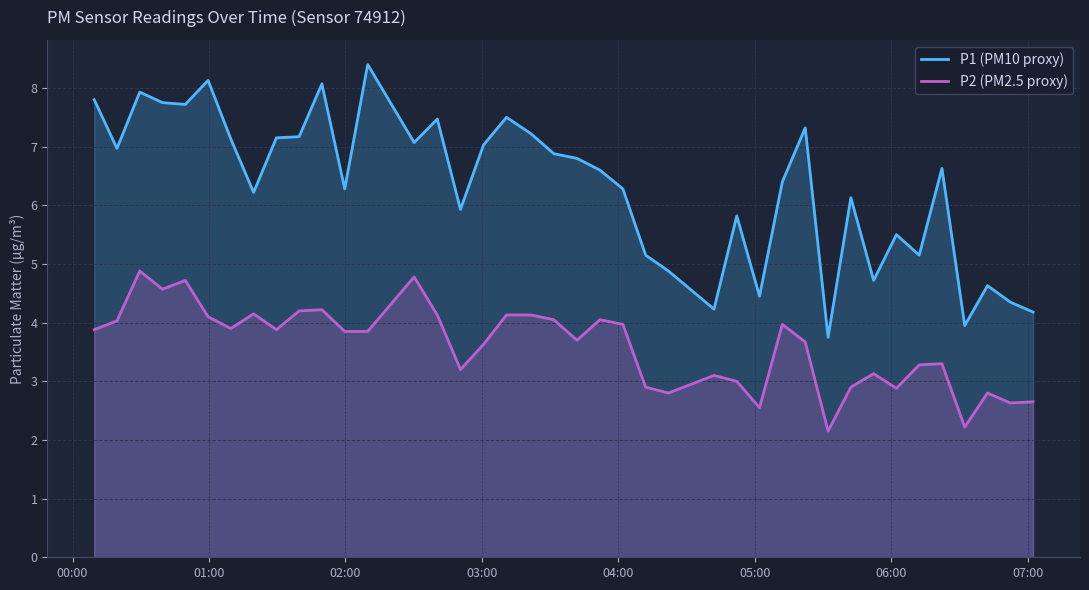

True or false: P2 (PM2.5 proxy) and P1 (PM10 proxy) cross at least once.

False